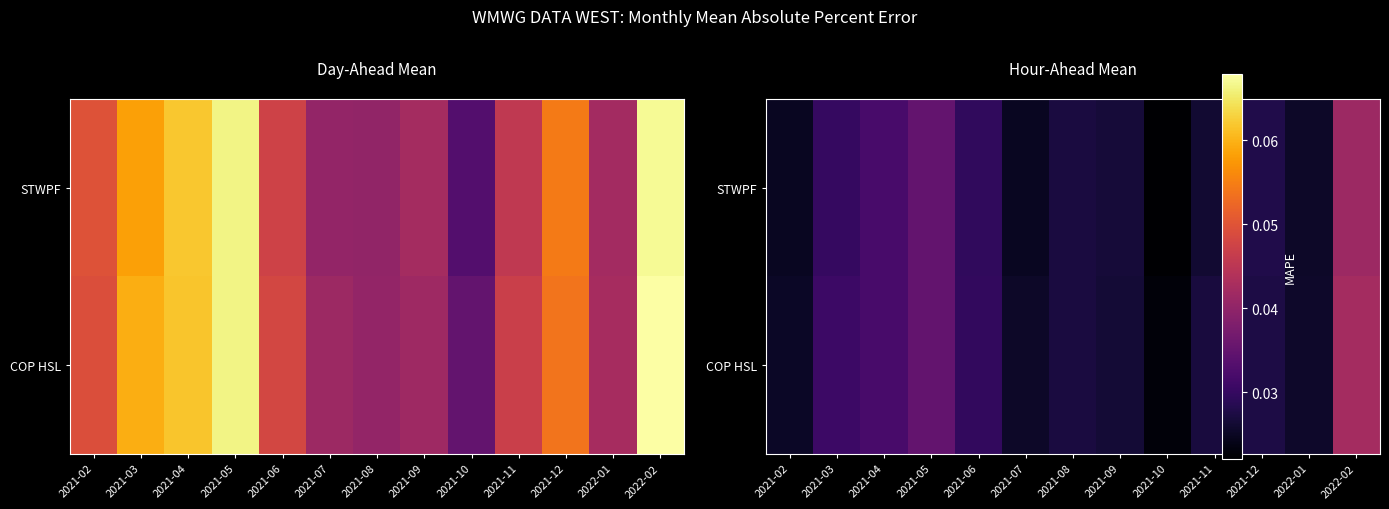

At how many categories does at least one series exceed 0?

13